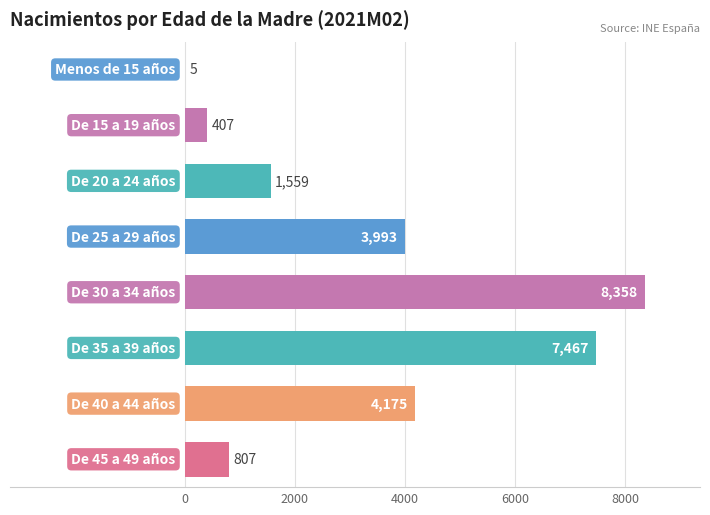

What is the maximum value shown in the chart?

8358